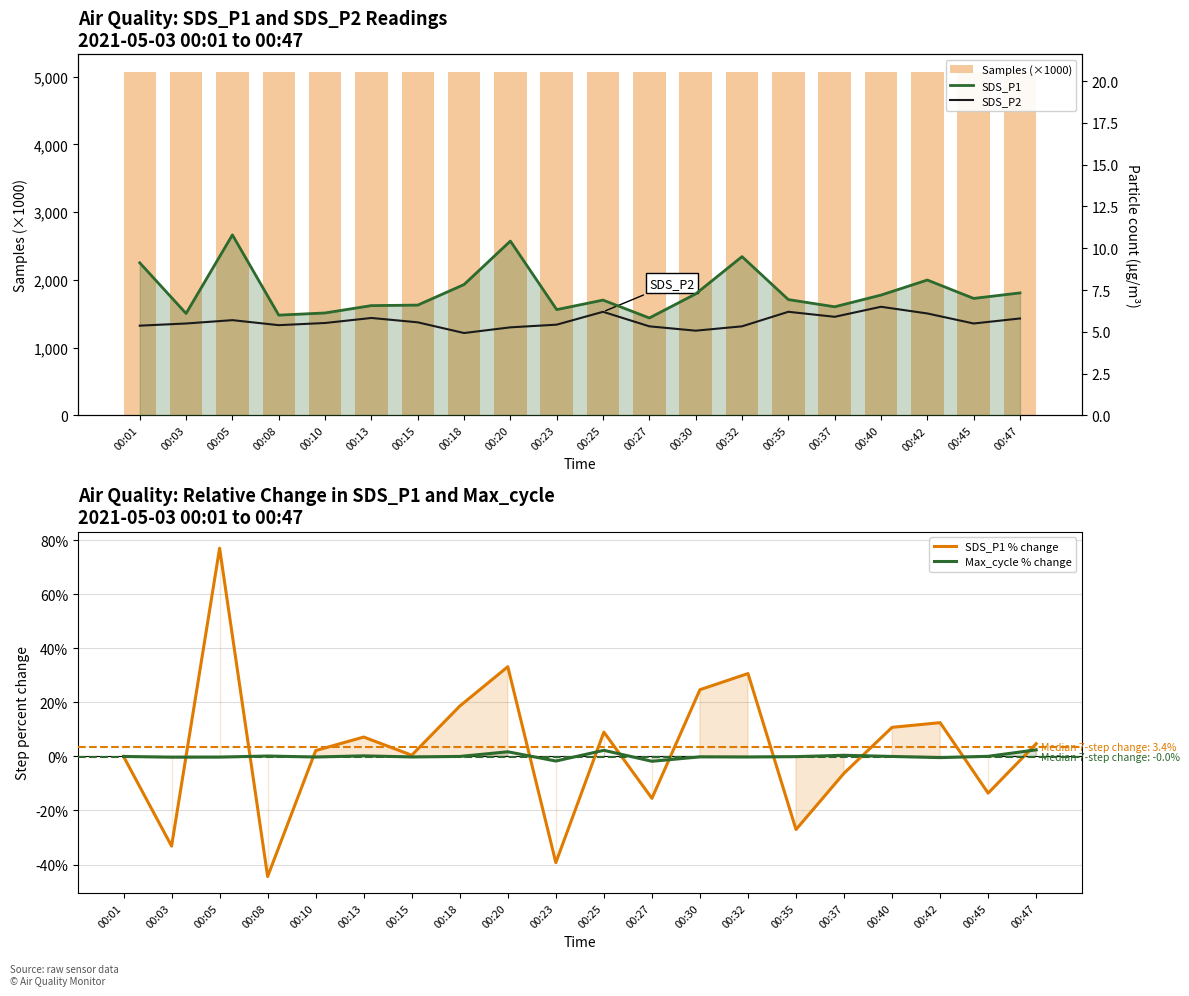

Is the value of SDS_P2 at 00:03 greater than the value of Max_cycle % change at 00:03?

Yes